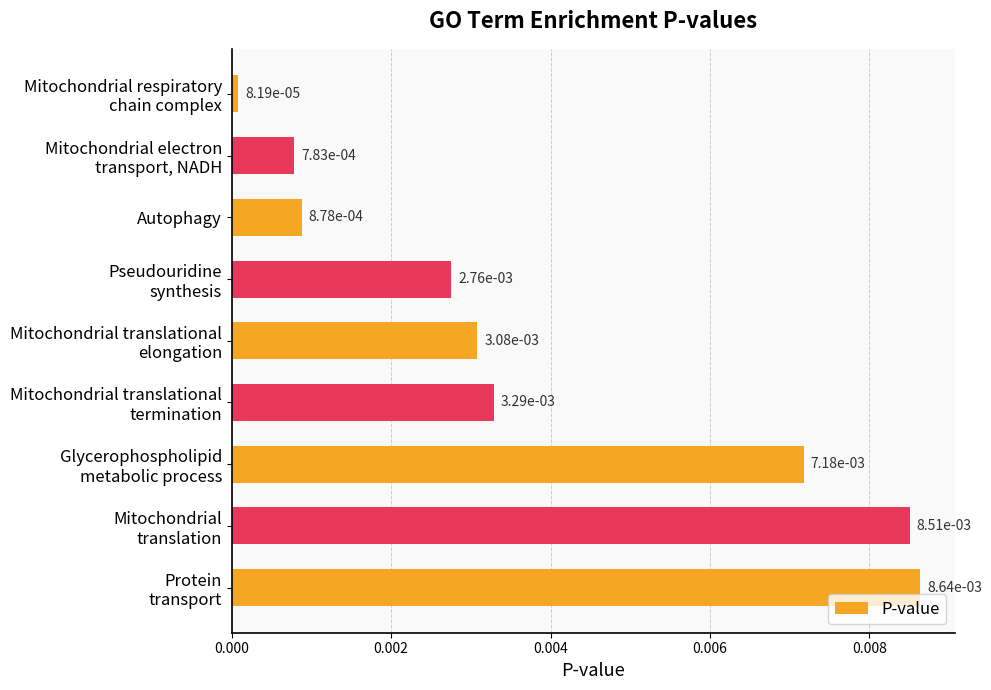

What is the label of the 7th bar from the bottom?

Autophagy